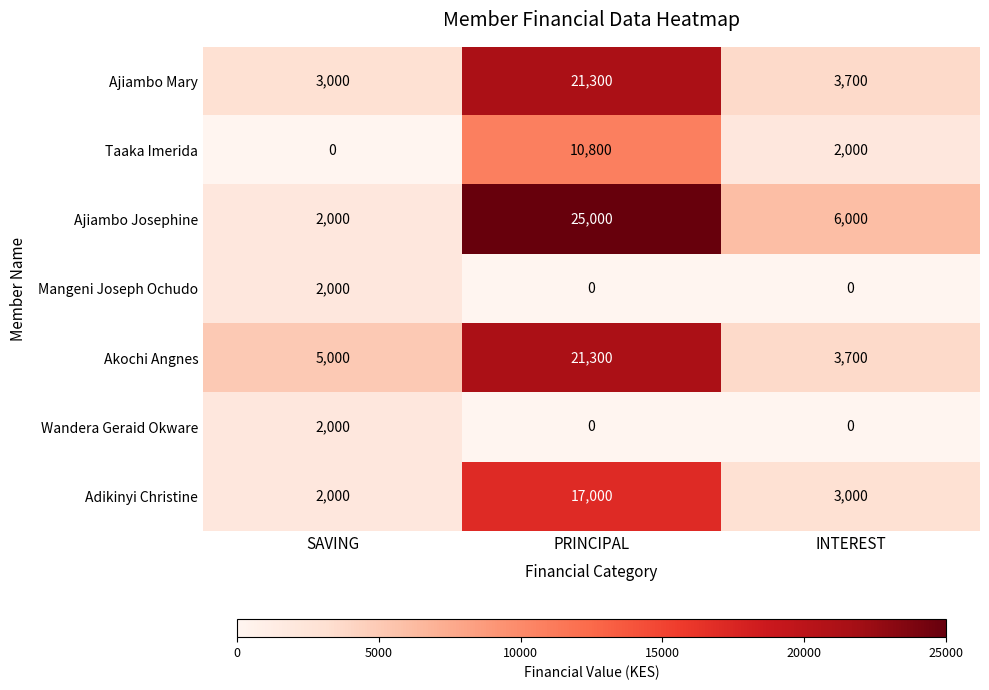

At how many categories does at least one series exceed 5838?

2